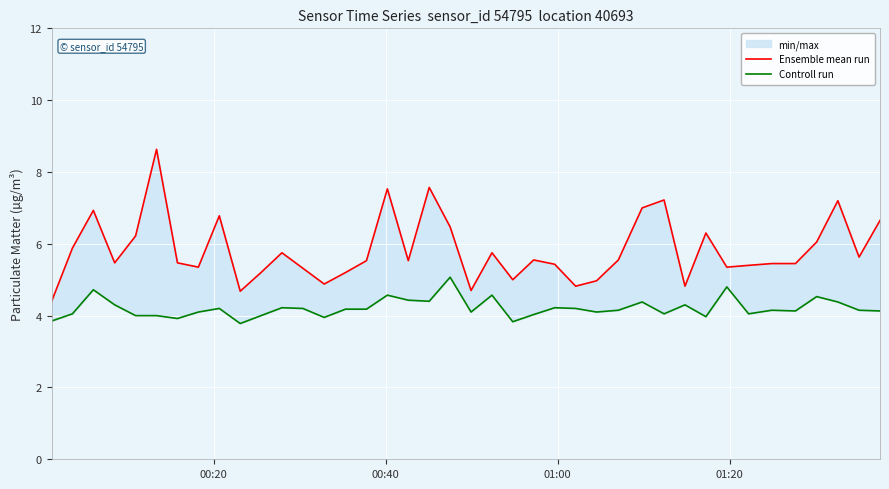

What is the sum of all Controll run values?

168.3